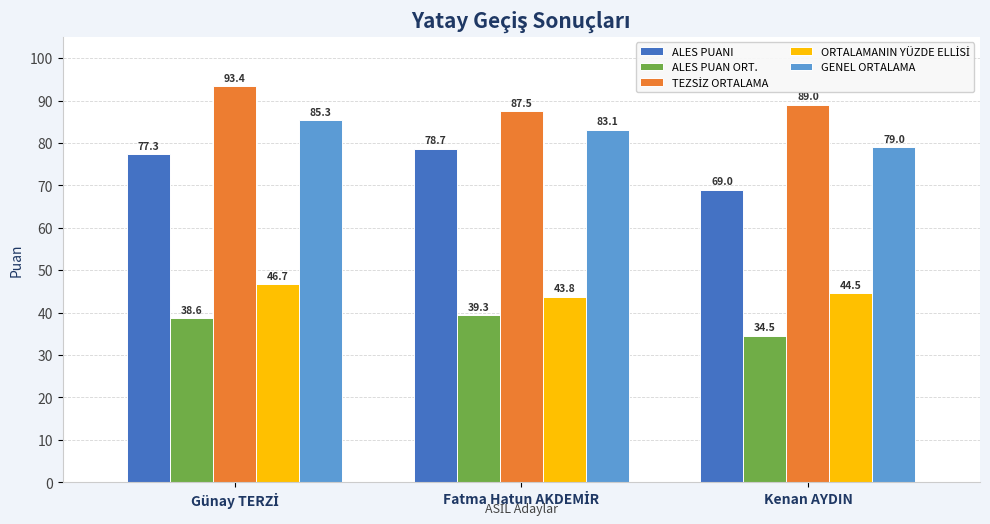

What is the minimum value shown in the chart?

34.5